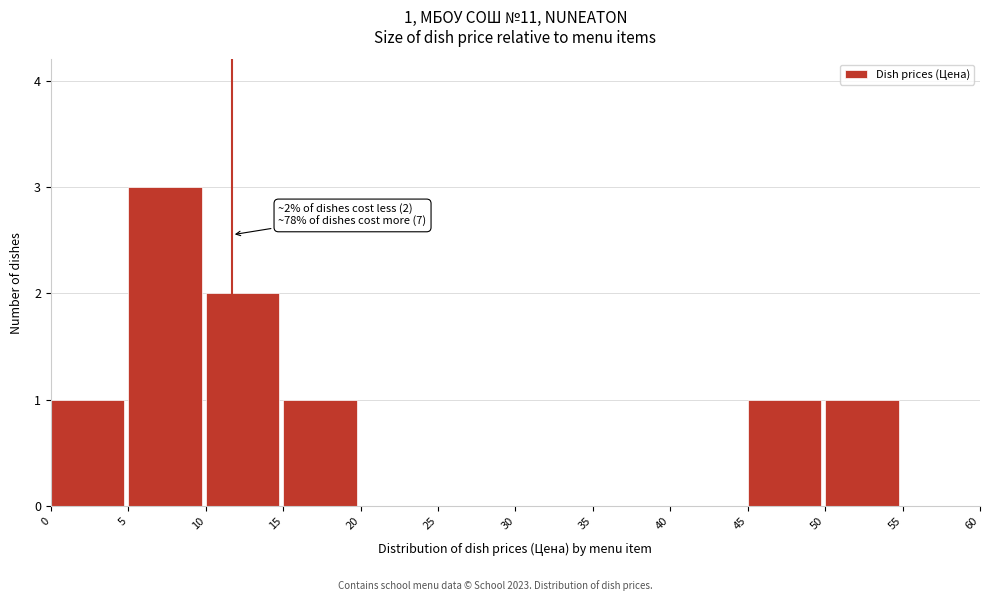

Which range on the x-axis has the tallest bar?

5 to 10